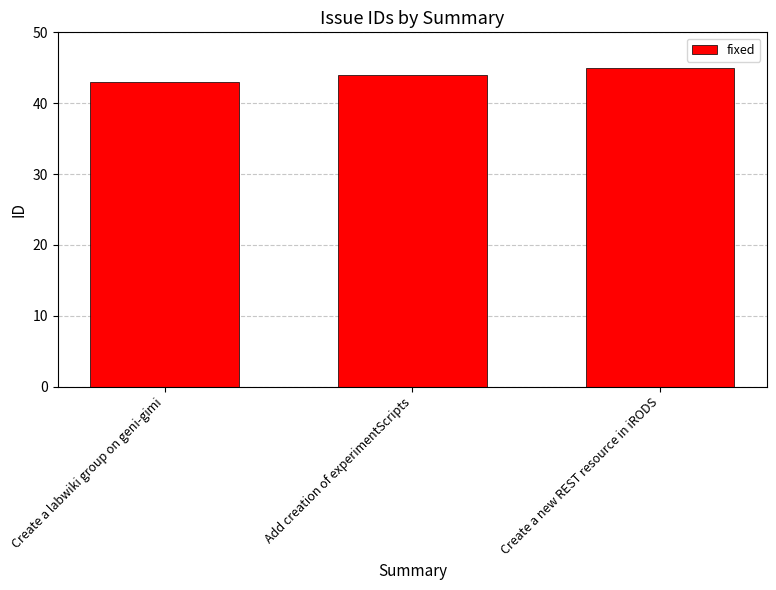

What is the approximate value at Create a new REST resource in iRODS?

45